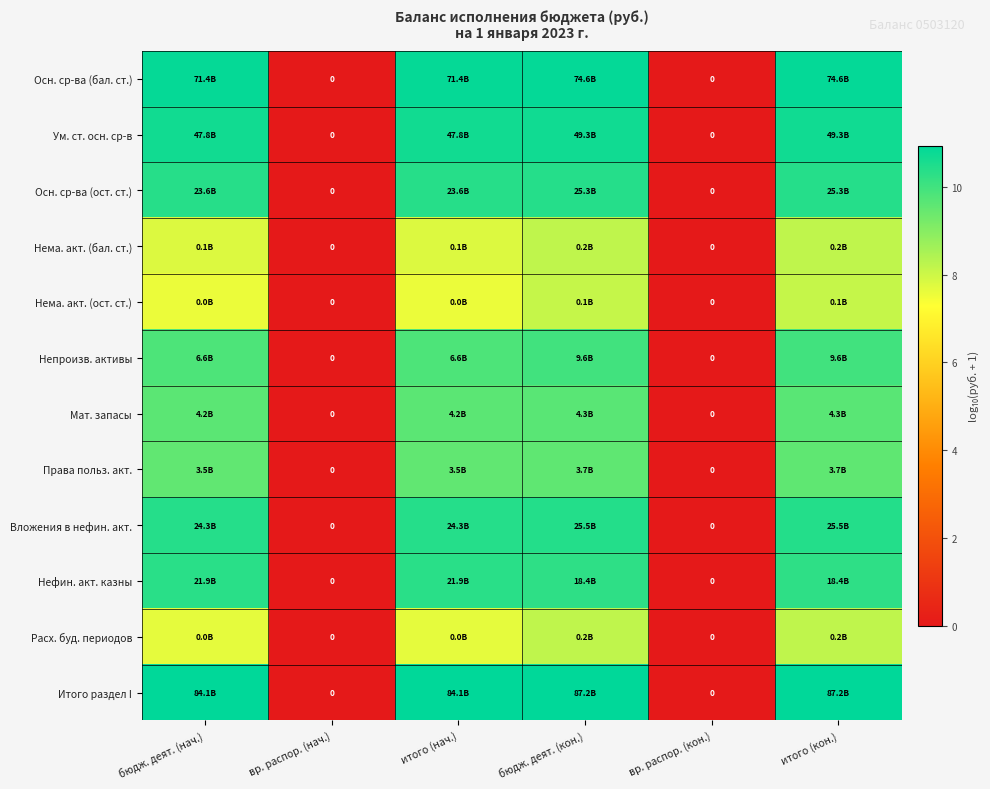

At which category is the sum across all series the highest?

бюдж. деят. (кон.)